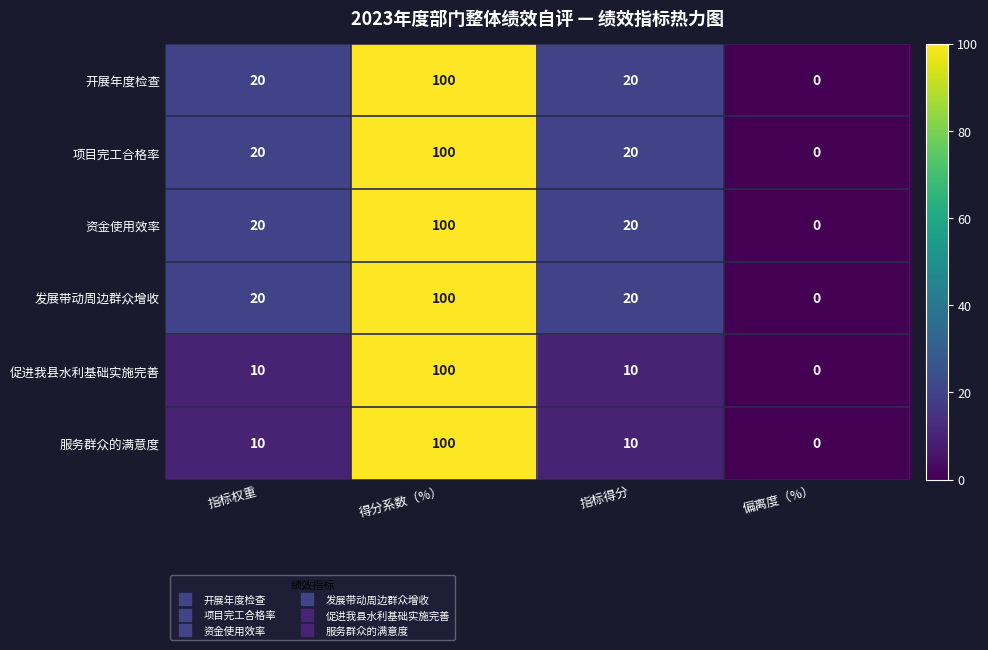

How many 促进我县水利基础实施完善 values are between 10 and 100?

3